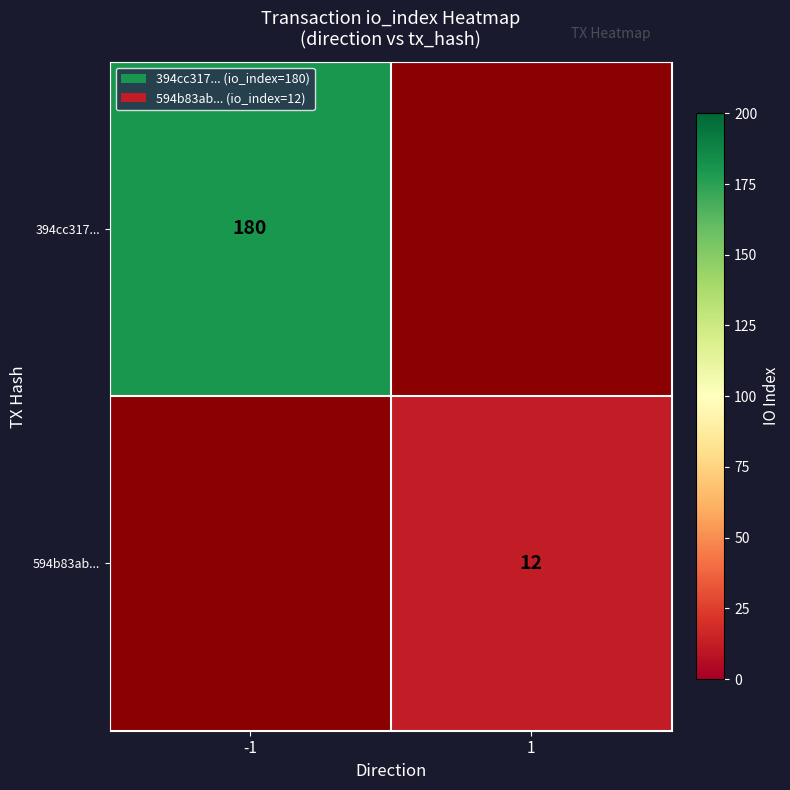

True or false: 594b83ab... has a value of 3.8 at 1.

False